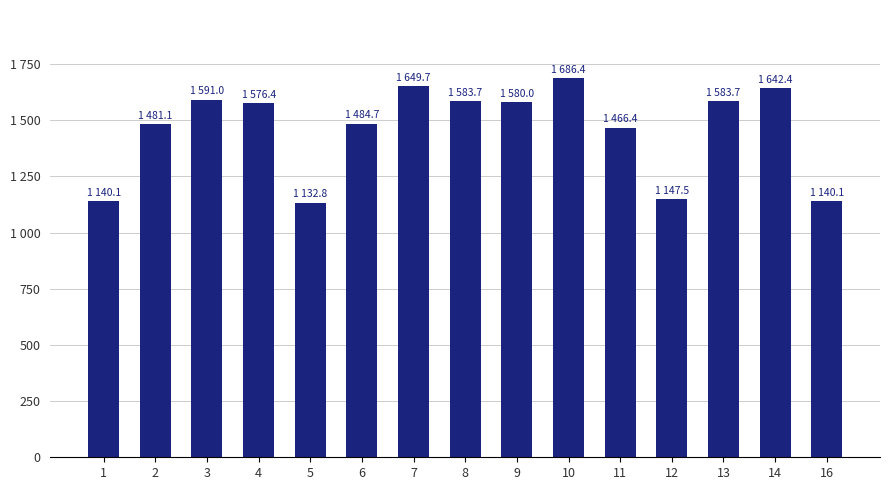

What is the value of the 3rd bar from the left?

1591.0